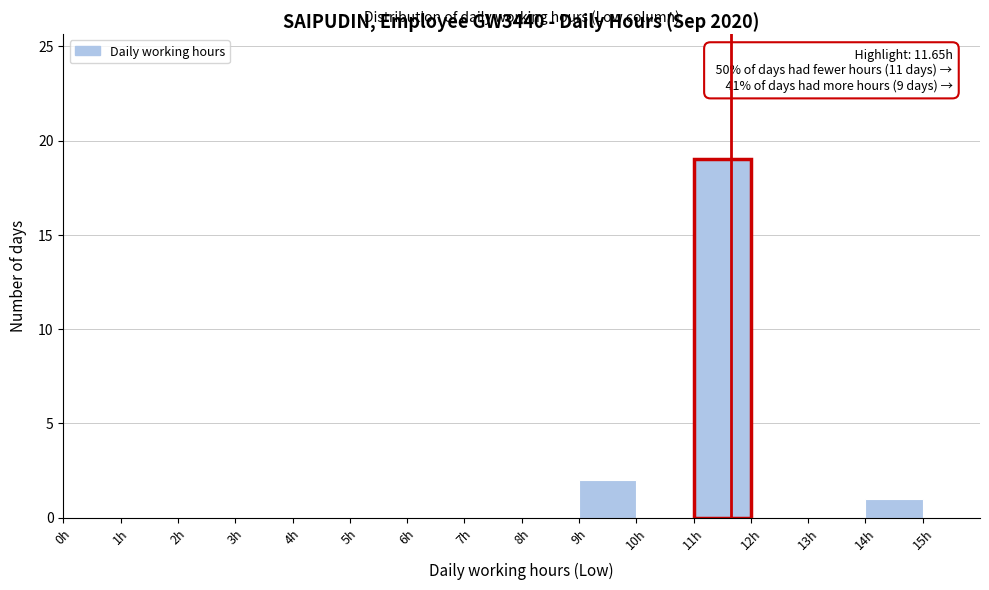

Which range on the x-axis has the tallest bar?

11 to 12